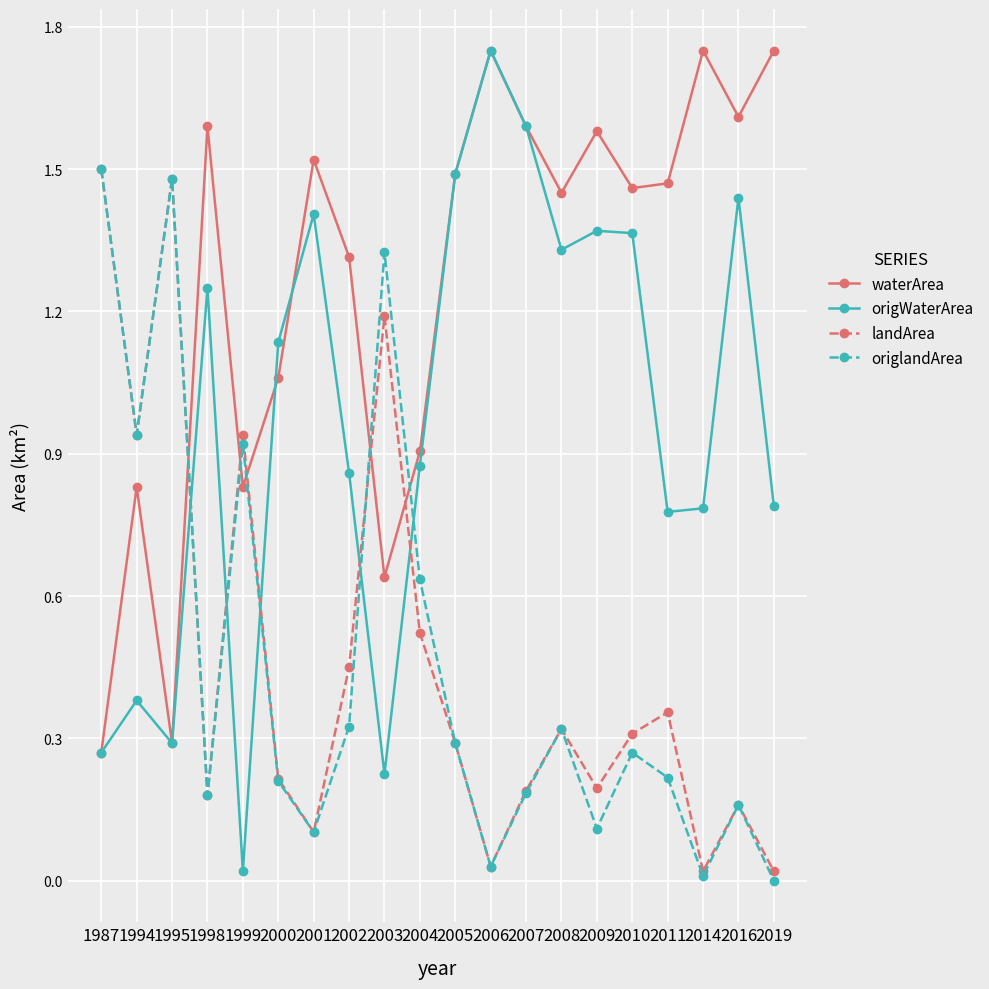

How many data points in origWaterArea are less than 1?

10